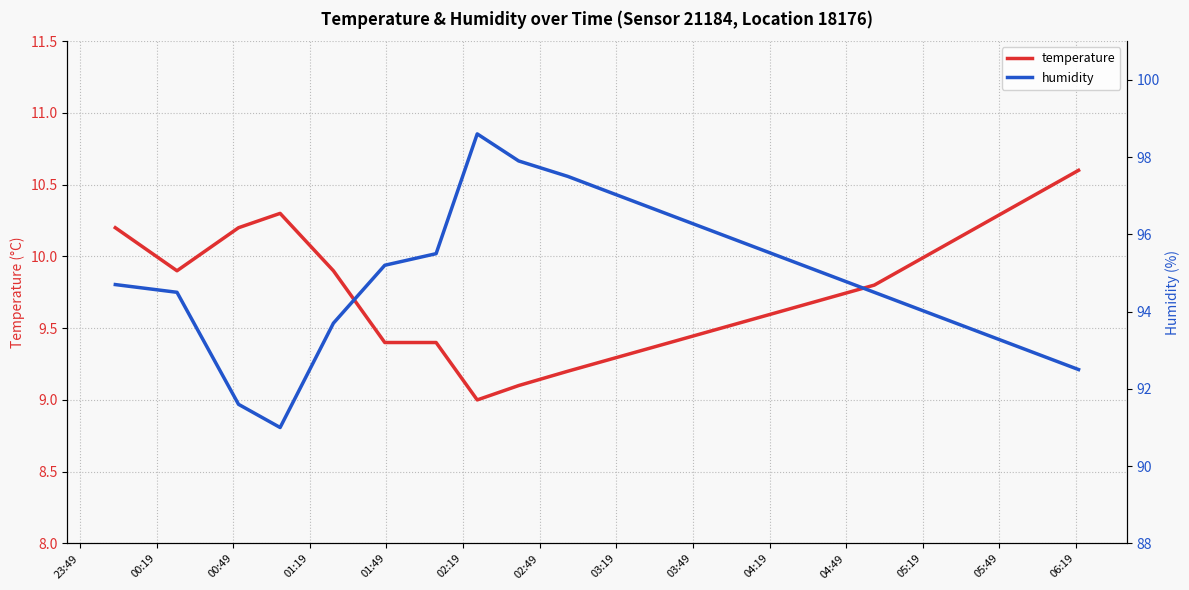

What is the minimum value for temperature?

9.0